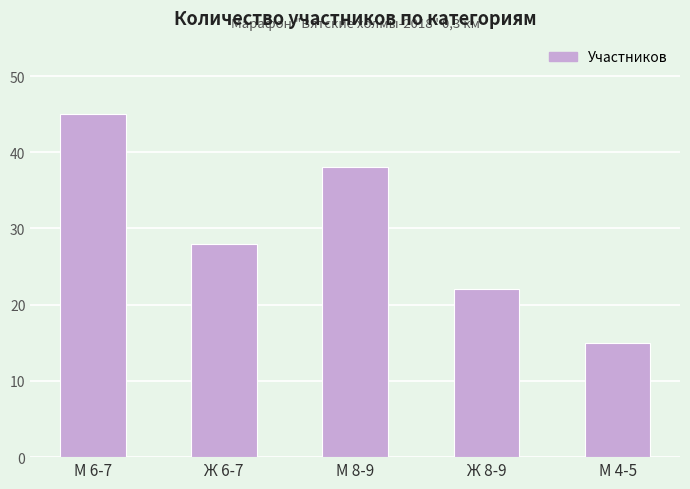

How many bars are there in total?

5